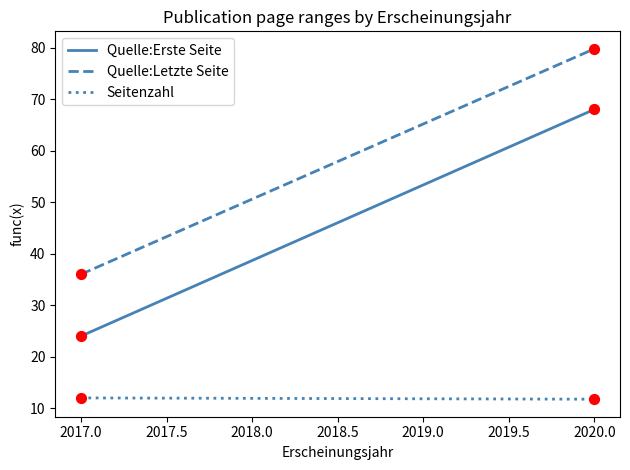

What are all the series names shown in the legend?

Quelle:Erste Seite, Quelle:Letzte Seite, Seitenzahl